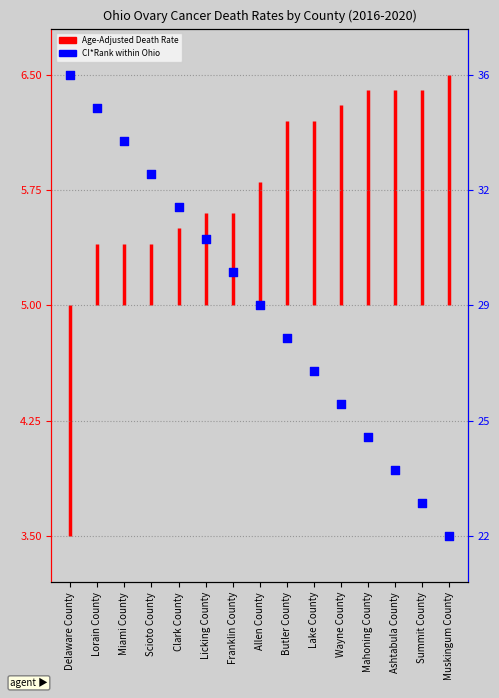

Approximately how many times larger is the value at Clark County compared to Miami County?

0.9